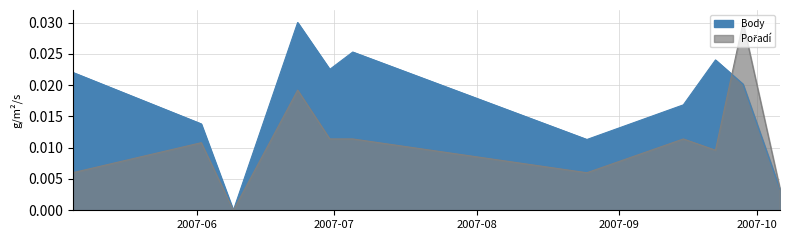

Is the value of Body at 2007-09-28 greater than the value of Pořadí at 2007-07-05?

Yes